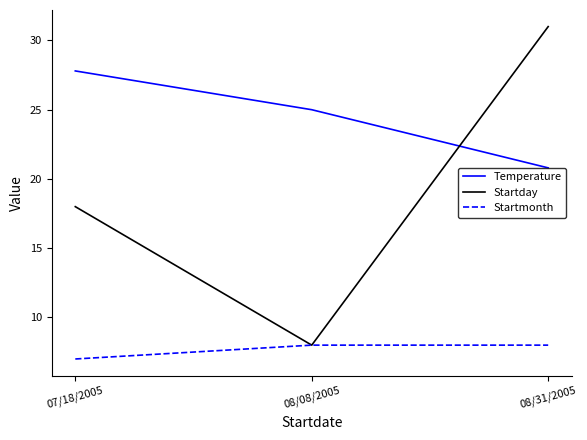

At how many categories does at least one series exceed 22?

3